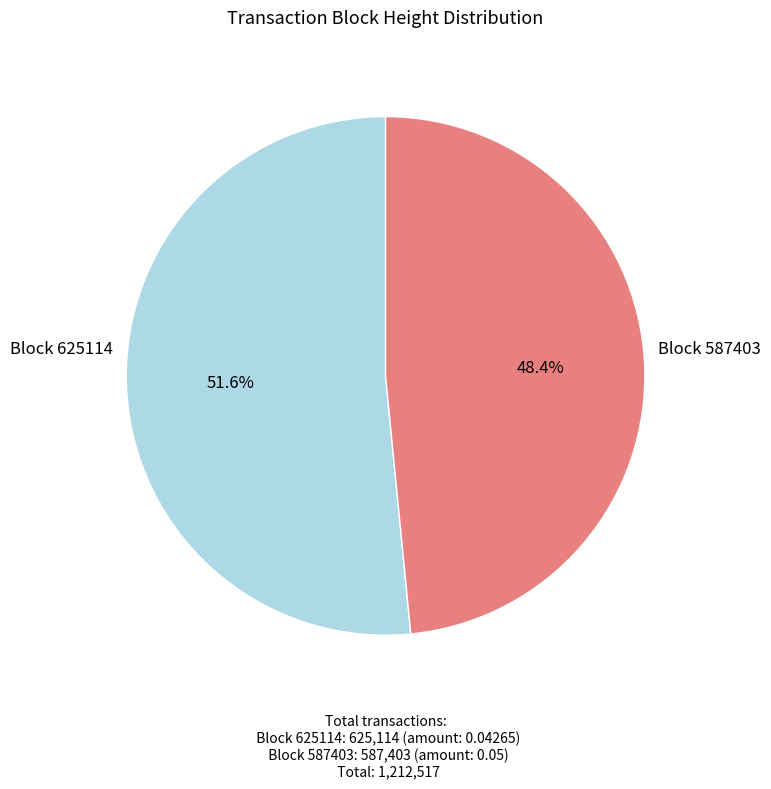

Is there a majority slice in this chart?

Yes